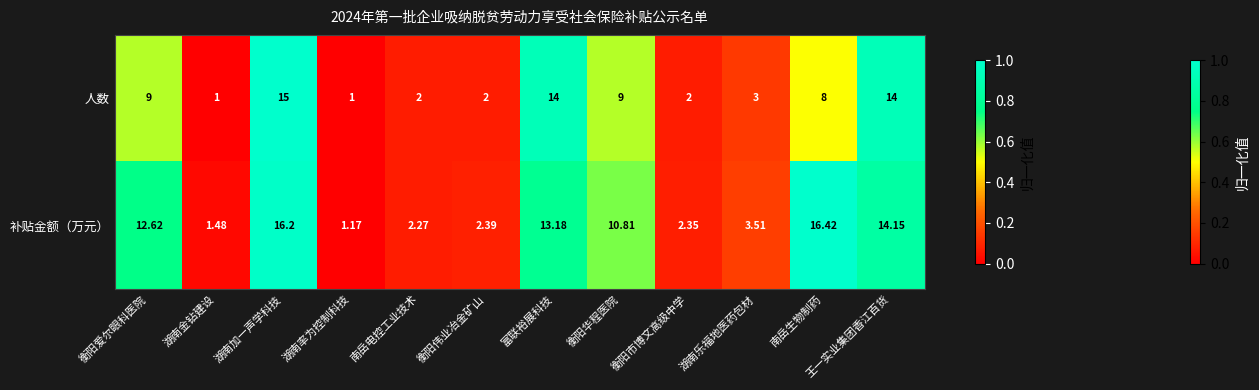

What is the maximum value shown in the chart?

16.4